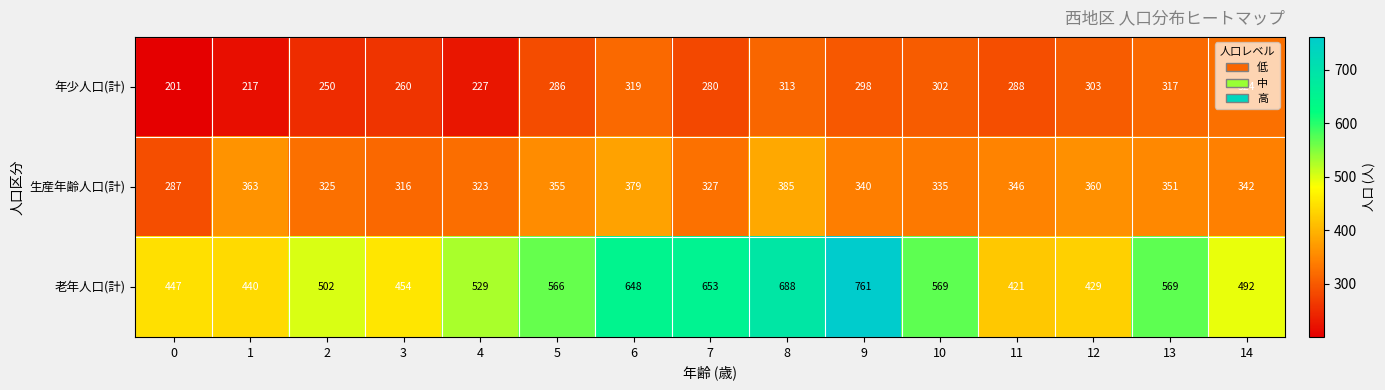

Rank the series at 8 from highest to lowest value.

老年人口(計), 生産年齢人口(計), 年少人口(計)